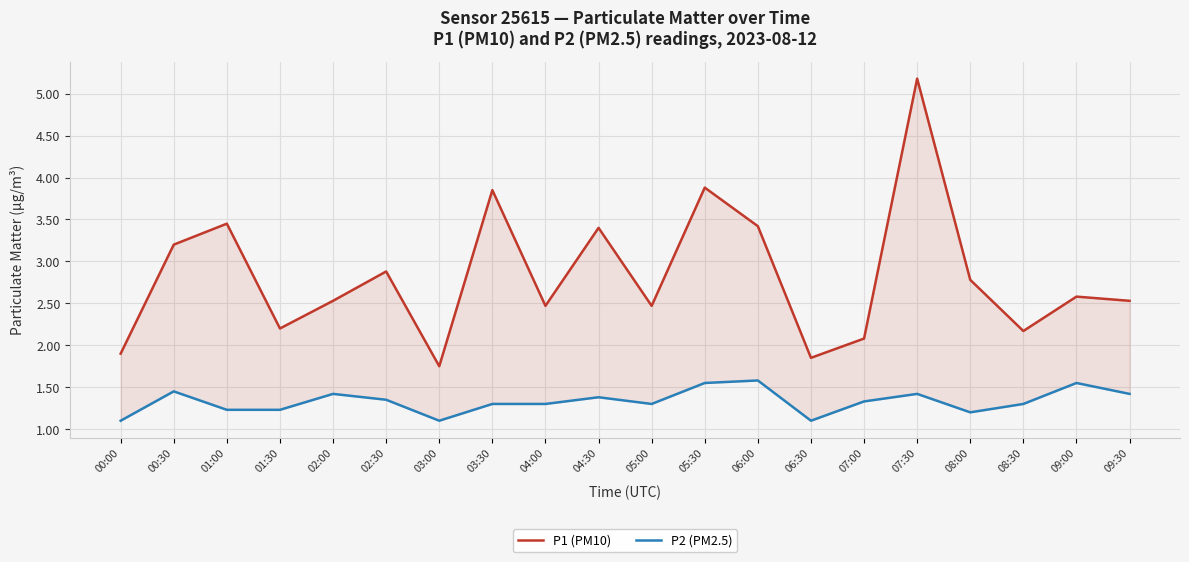

Count the P2 (PM2.5) values in the range 1 to 2.

20